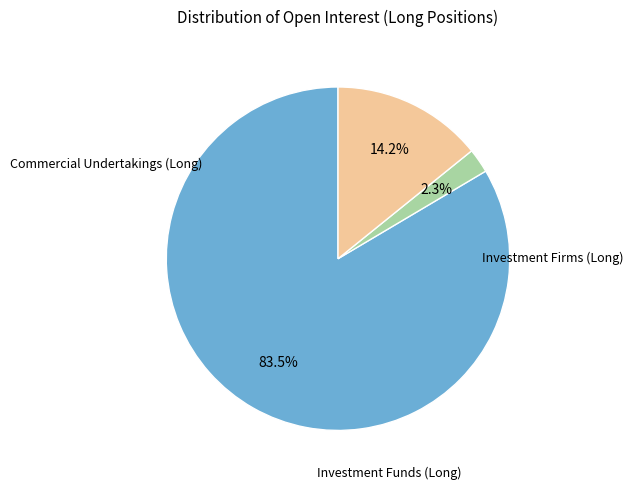

How many slices are in this pie chart?

3